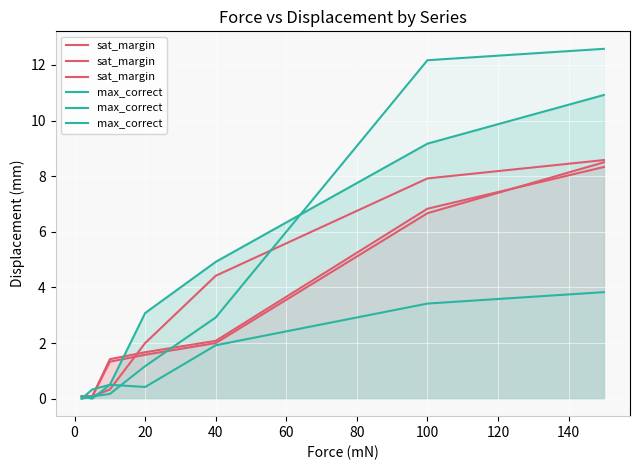

Which series has the widest spread of values?

max_correct